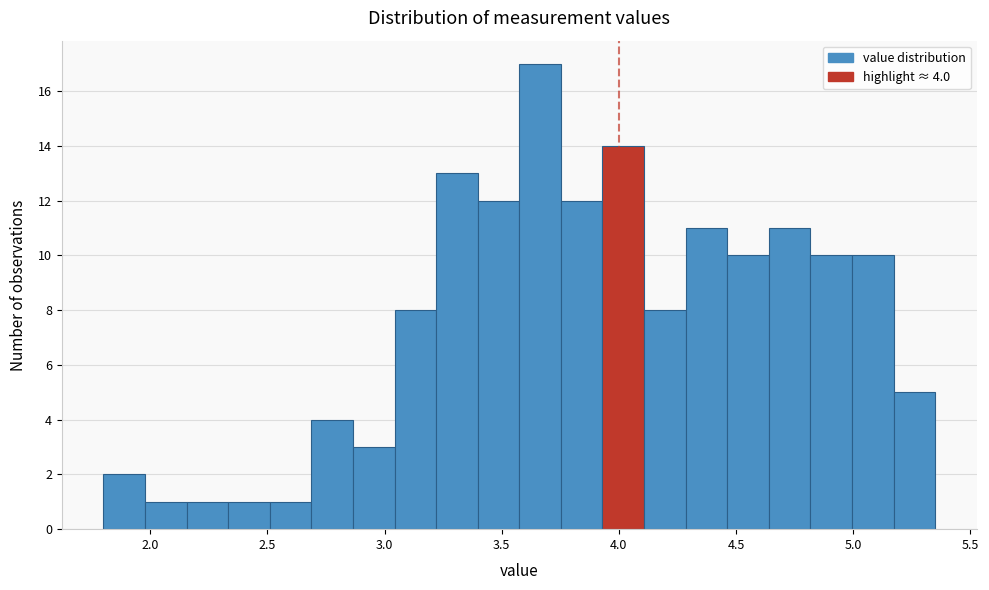

Around what value on the x-axis is the tallest bar? Give the approximate position of its centre, as read against the axis.

3.65